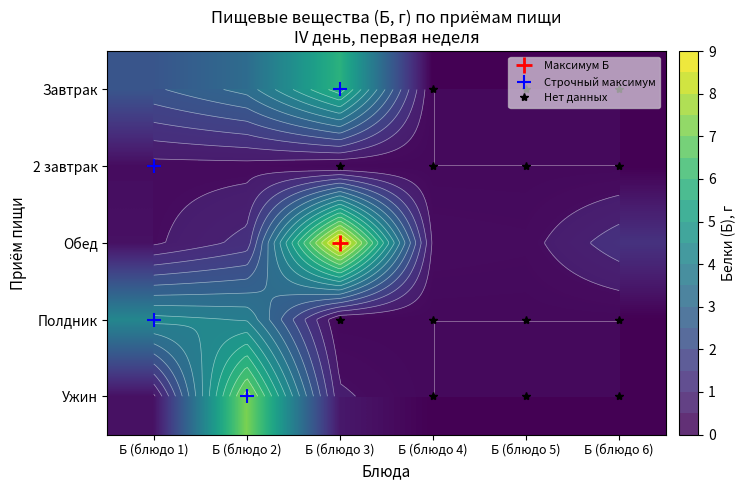

Between Б (блюдо 5) and Б (блюдо 6), which series saw the biggest shift?

Обед